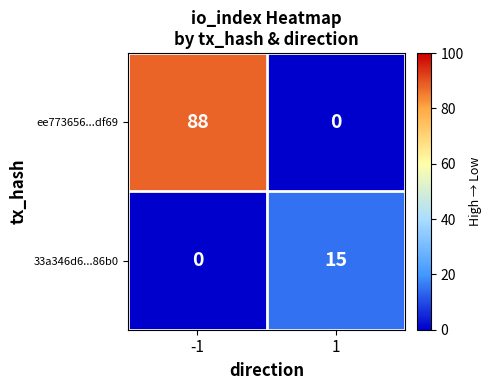

Is it true that ee773656...df69 equals 88 at -1?

True